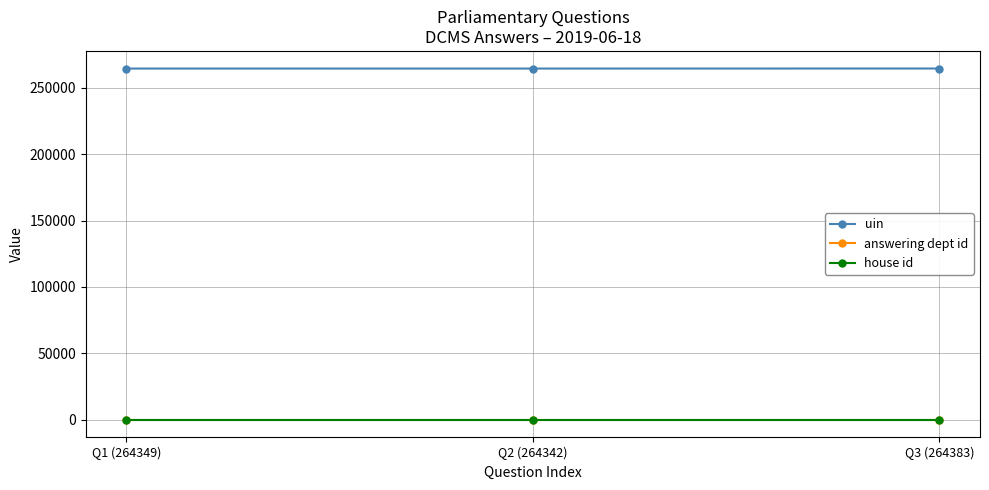

What is the maximum value for uin?

264383